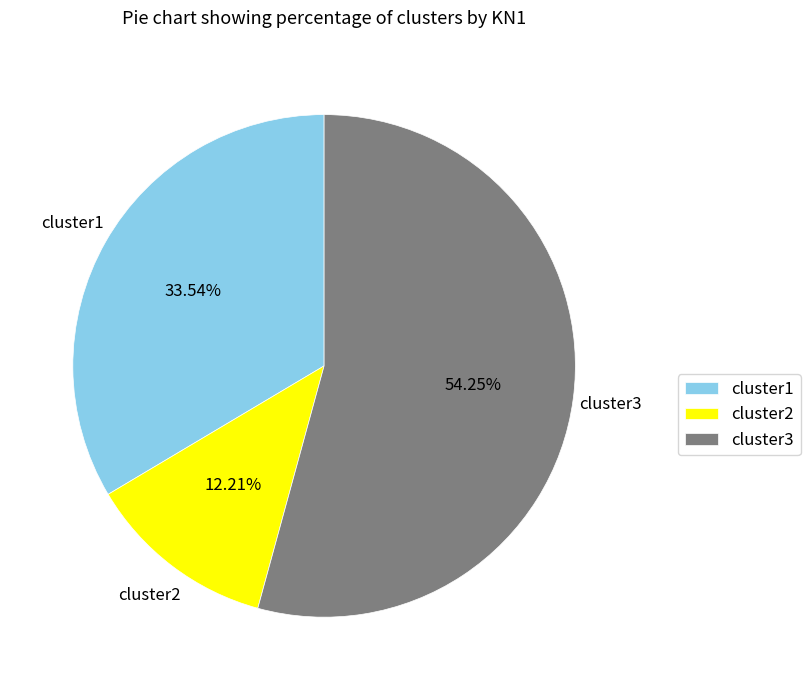

Approximately how many times larger is the value at cluster1 compared to cluster2?

2.7